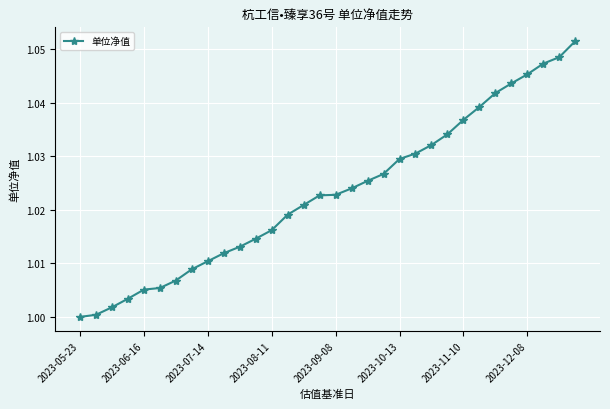

How many lines are shown in the chart?

1